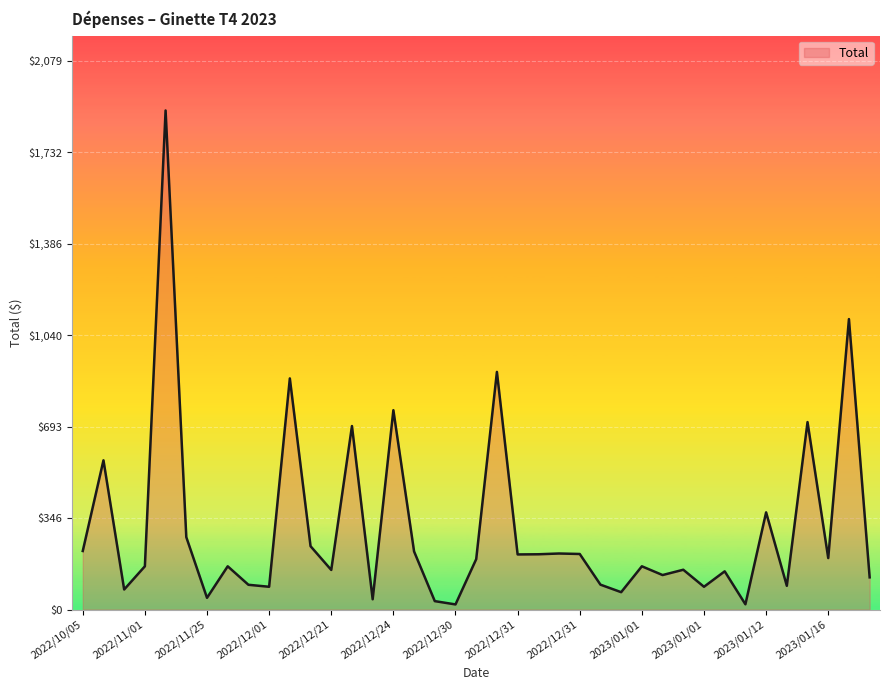

What is the maximum value shown in the chart?

1890.0